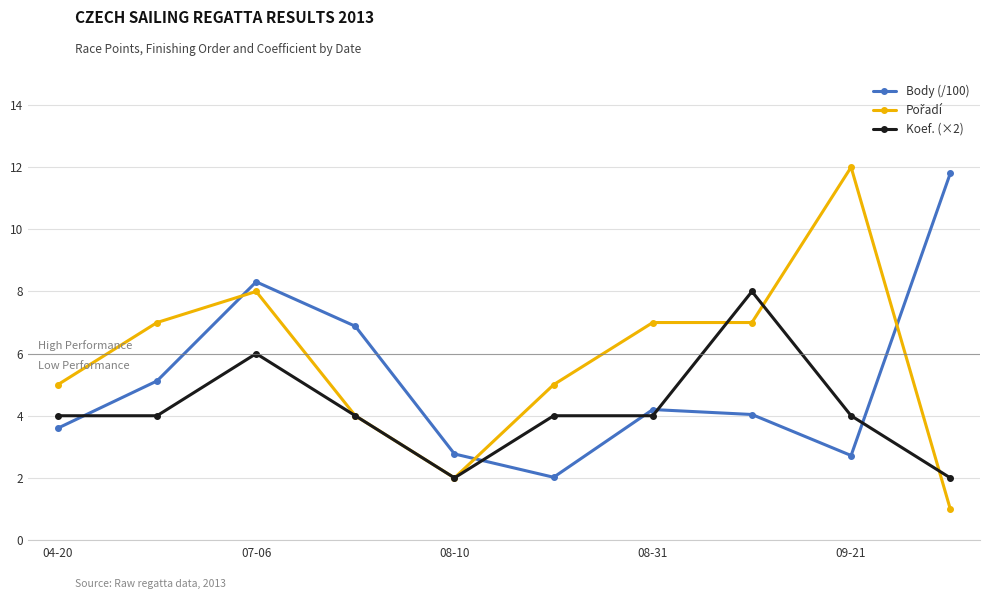

What is the value of the Body (/100) point at the 10th from the left?

11.8